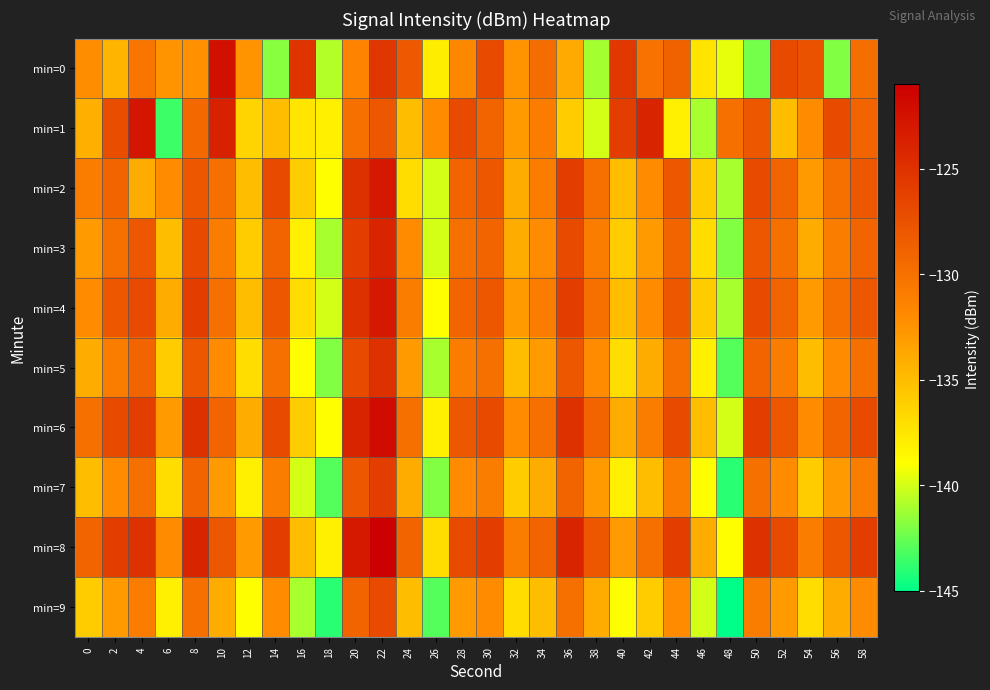

List the series in order of their peak value, lowest first.

min=9, min=7, min=5, min=3, min=2, min=4, min=1, min=0, min=6, min=8